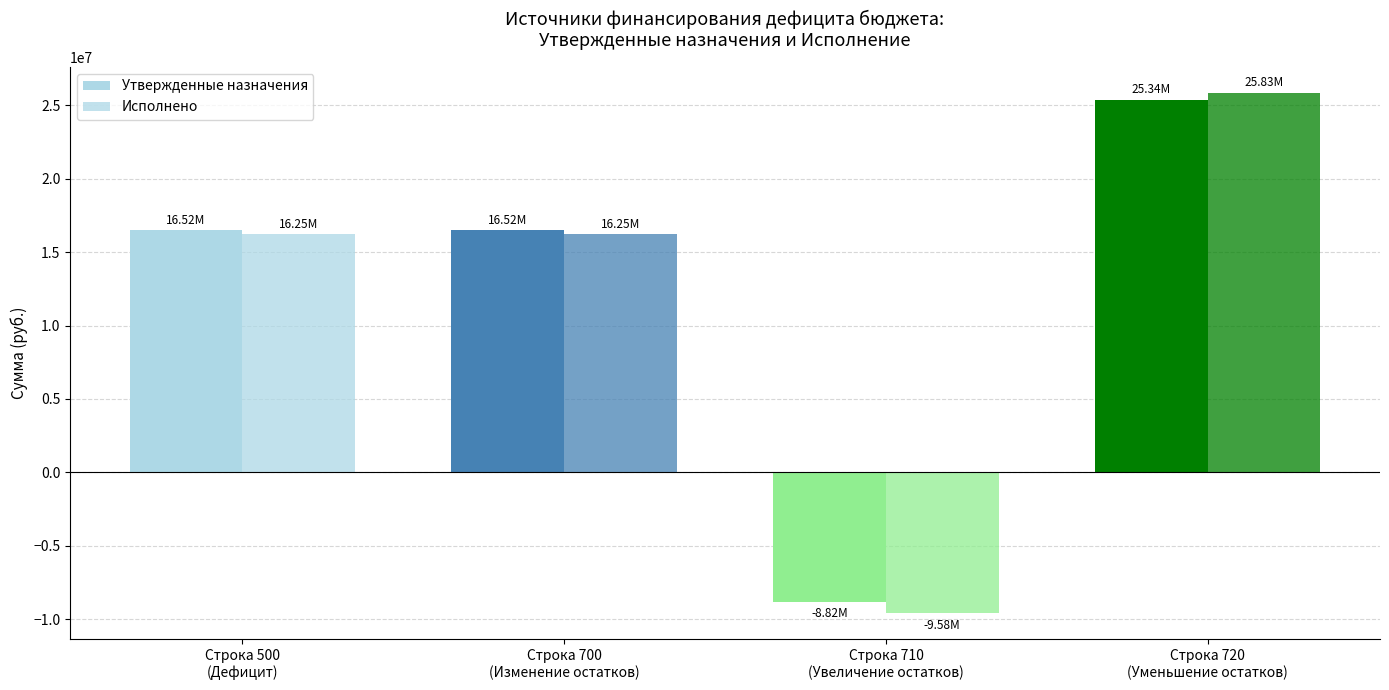

Does the chart contain stacked bars?

No